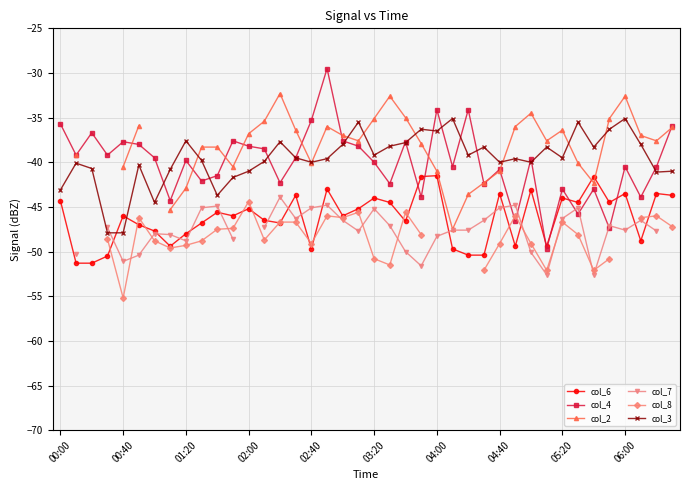

At how many categories does at least one series exceed -40?

38